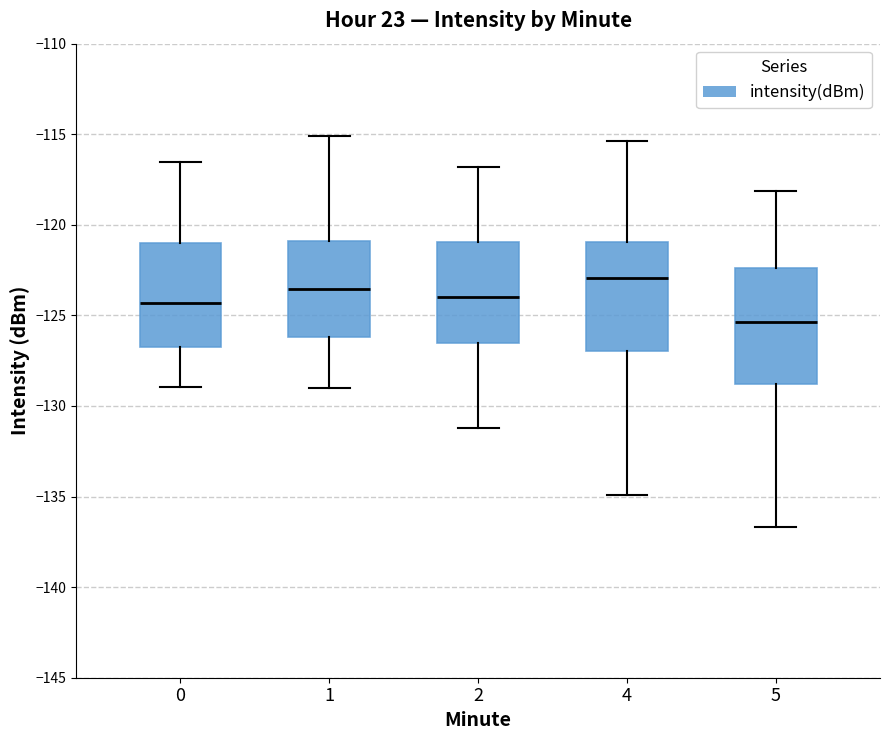

Which box has the lowest median line?

5